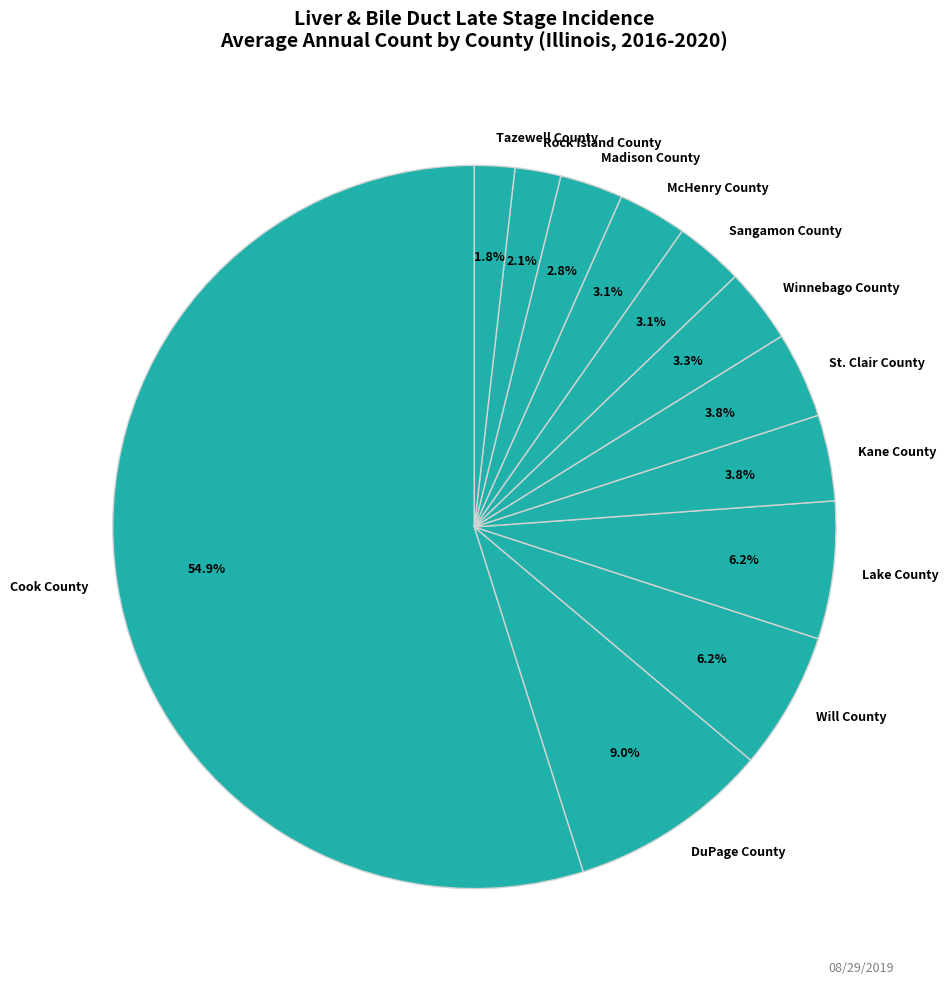

Is Cook County the majority of the pie?

Yes